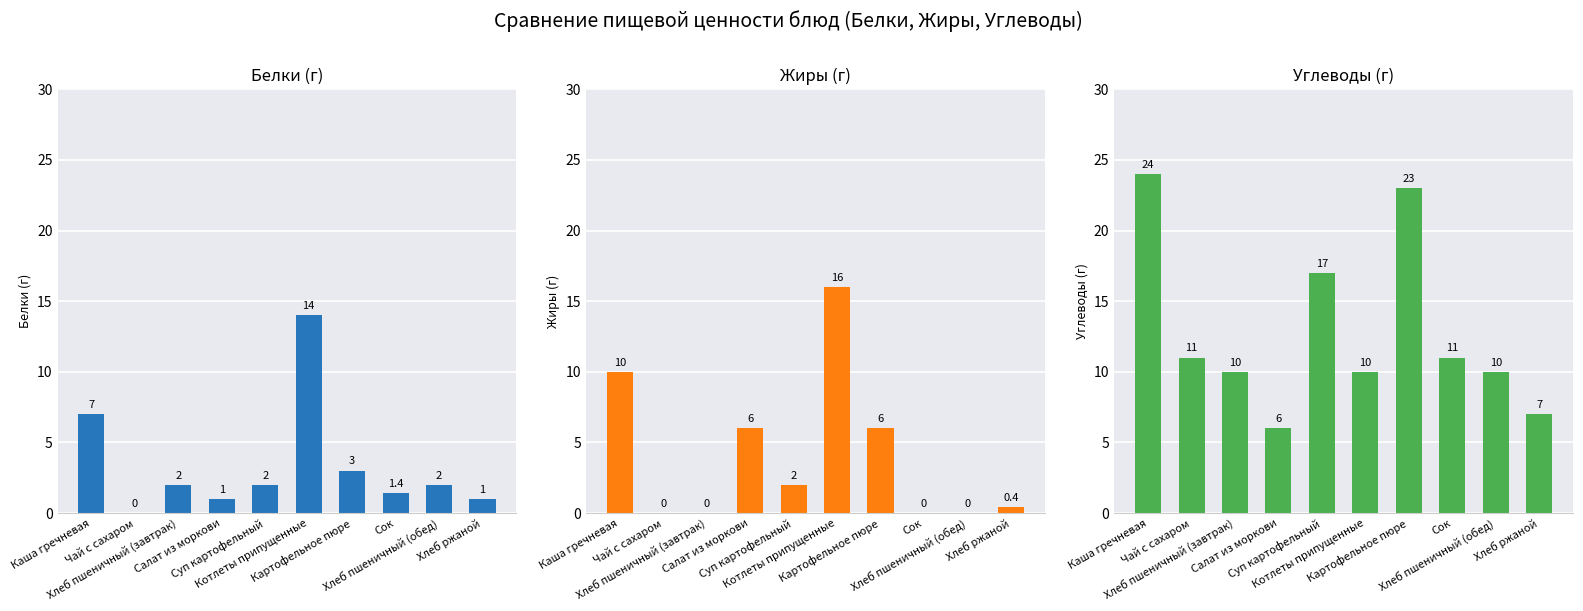

What is the label of the 3rd bar from the right?

Сок